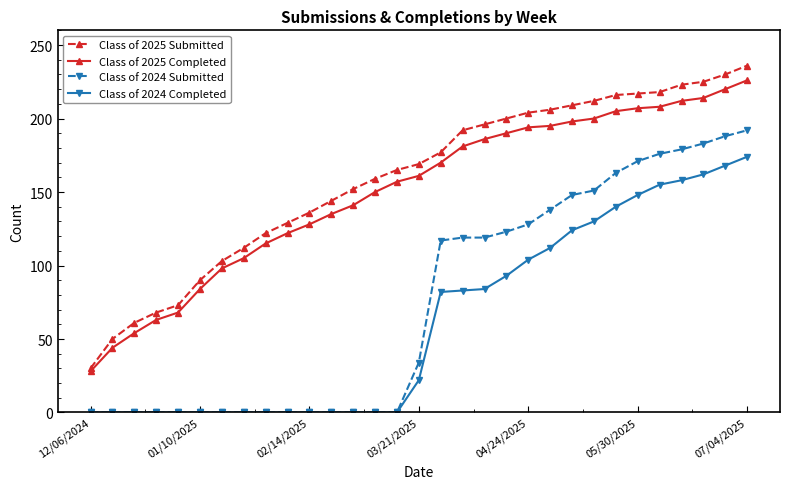

True or false: Class of 2024 Completed and Class of 2025 Submitted cross at least once.

False